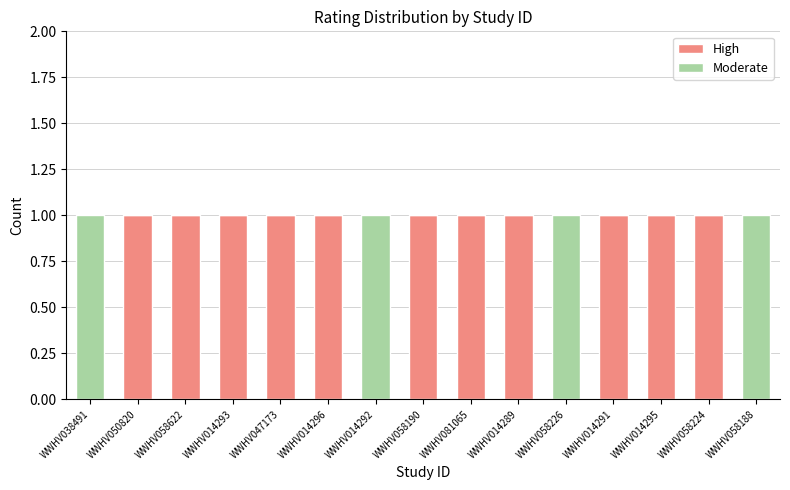

Reading left to right, transcribe the values for High.

WWHV038491=0	WWHV050820=1	WWHV058622=1	WWHV014293=1	WWHV047173=1	WWHV014296=1	WWHV014292=0	WWHV058190=1	WWHV081065=1	WWHV014289=1	WWHV058226=0	WWHV014291=1	WWHV014295=1	WWHV058224=1	WWHV058188=0